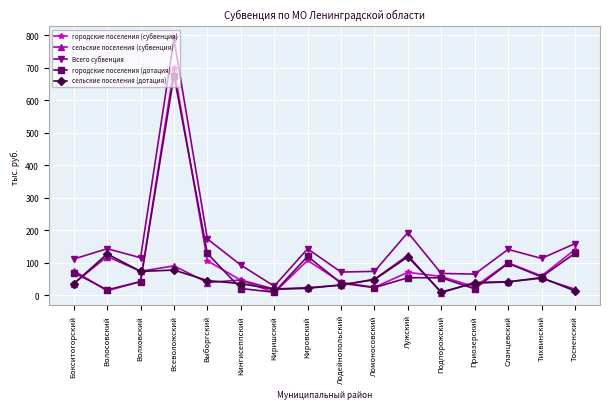

What is the average value of the сельские поселения (субвенция) series?

50.1